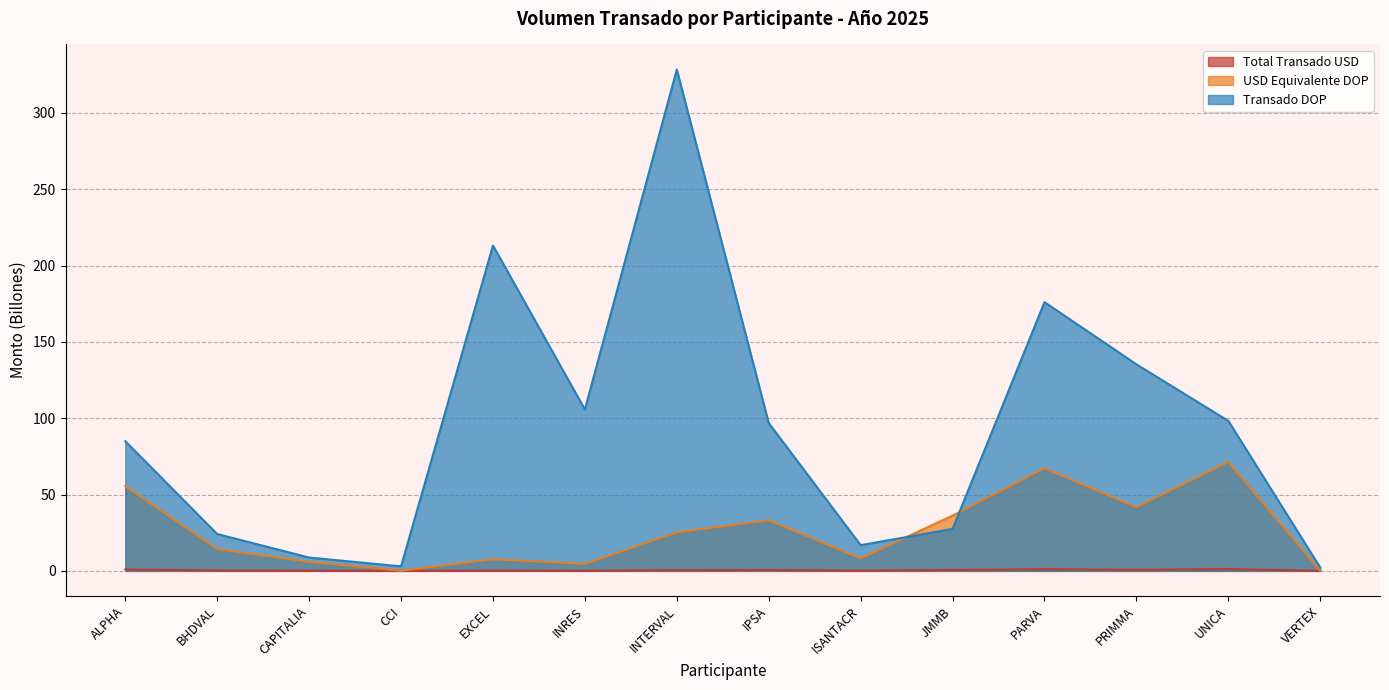

What is the maximum value for USD Equivalente DOP?

71.4